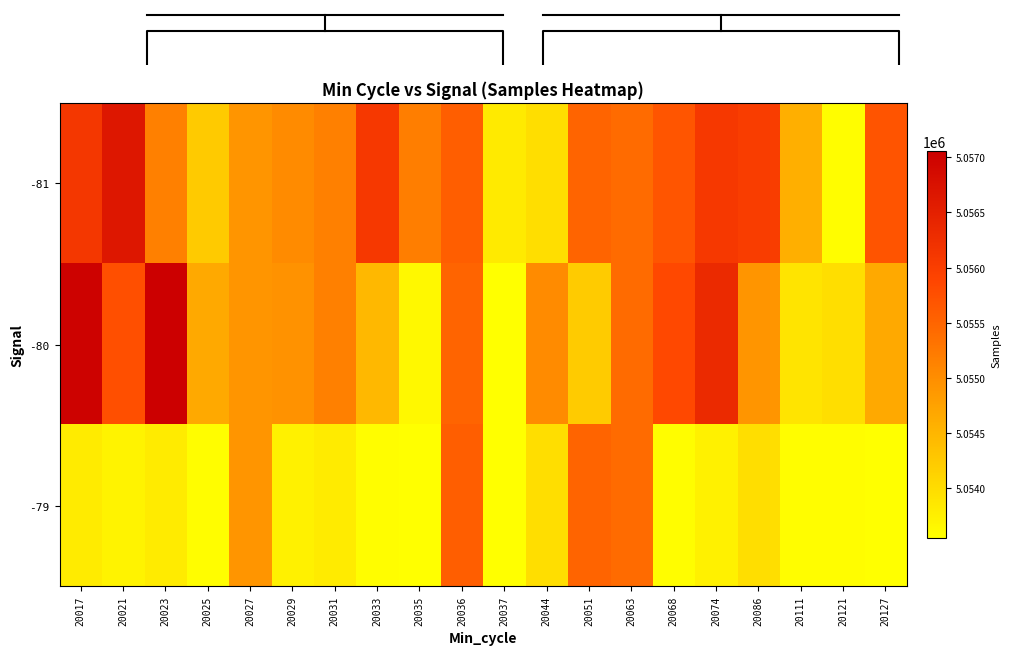

Which has a higher value, 20017 or 20051?

20017